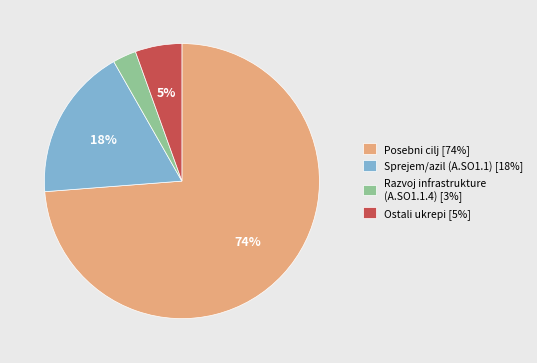

Is it true that Ostali ukrepi [5%] is 5% of the pie?

True